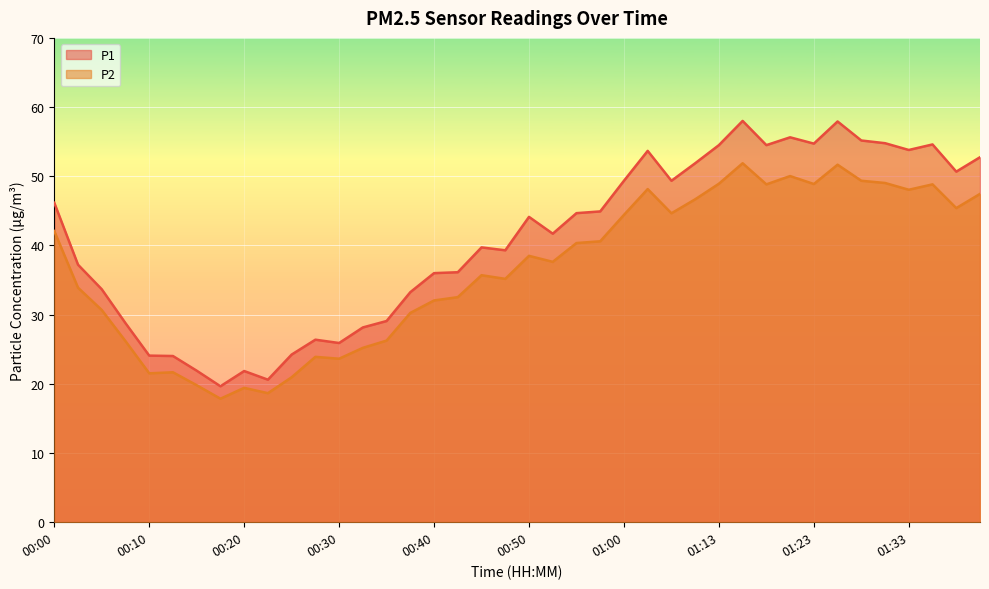

True or false: P2 and P1 cross at least once.

False